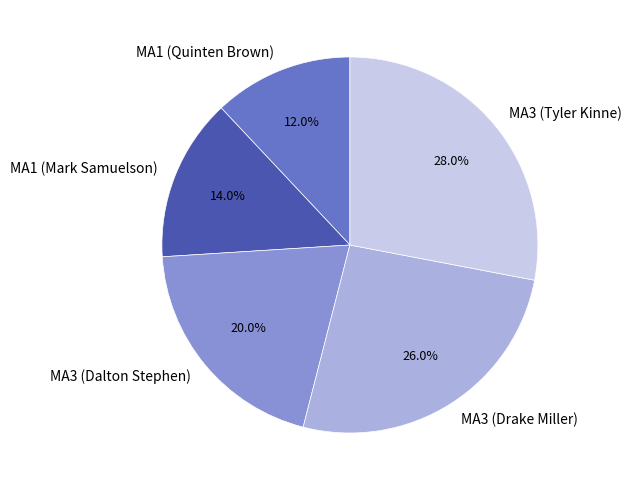

To the nearest percent, what is the difference between the largest and smallest slice percentages?

16%